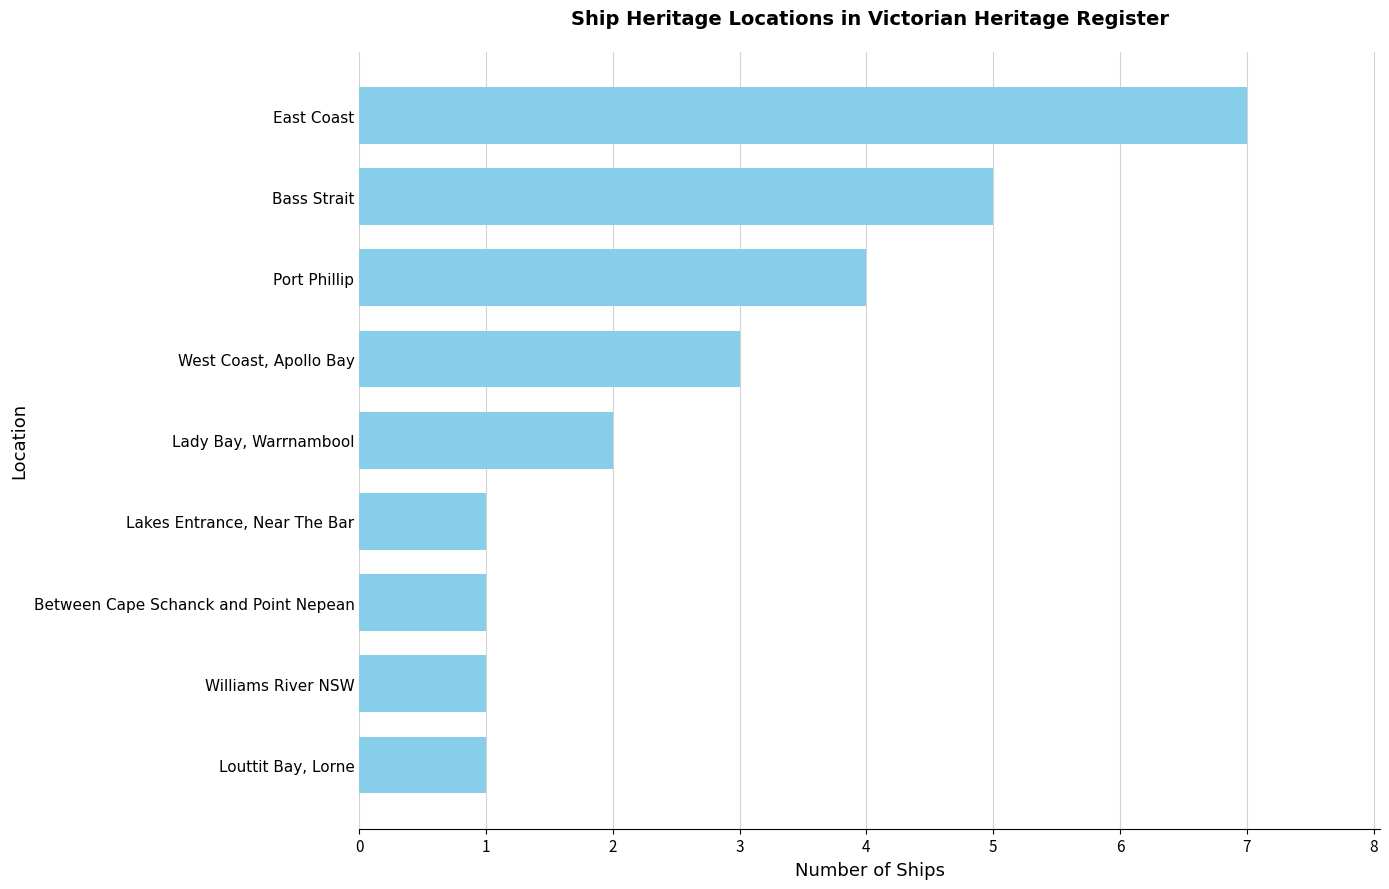

True or false: the data shows 5 at Bass Strait.

True